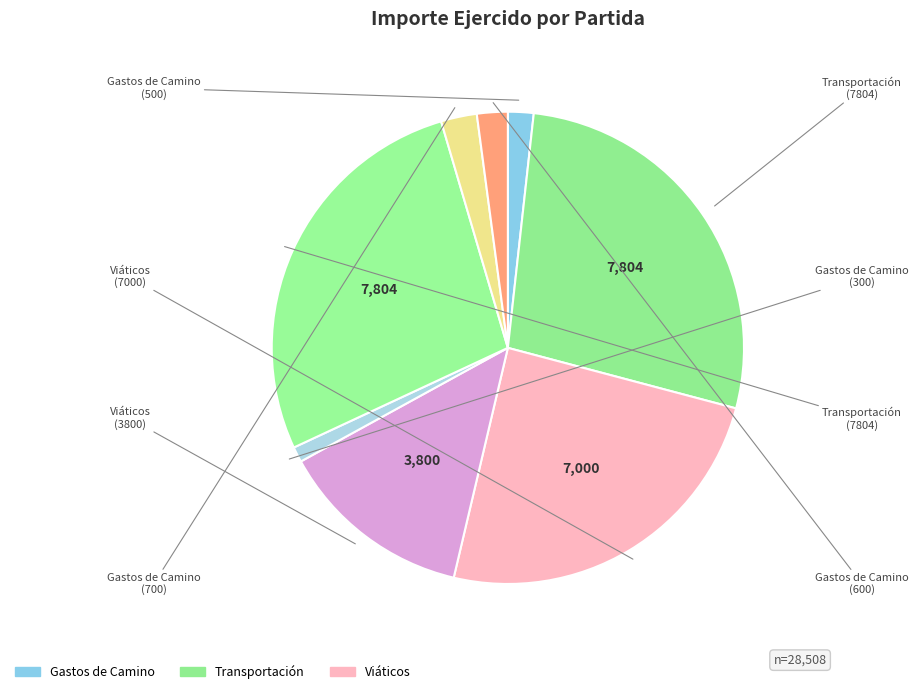

Count the number of slices in the pie.

8